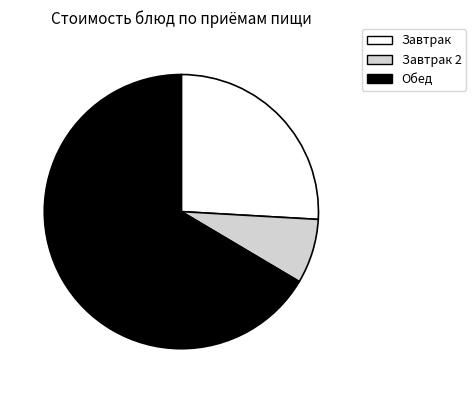

Which category has the smallest portion of the pie?

Завтрак 2